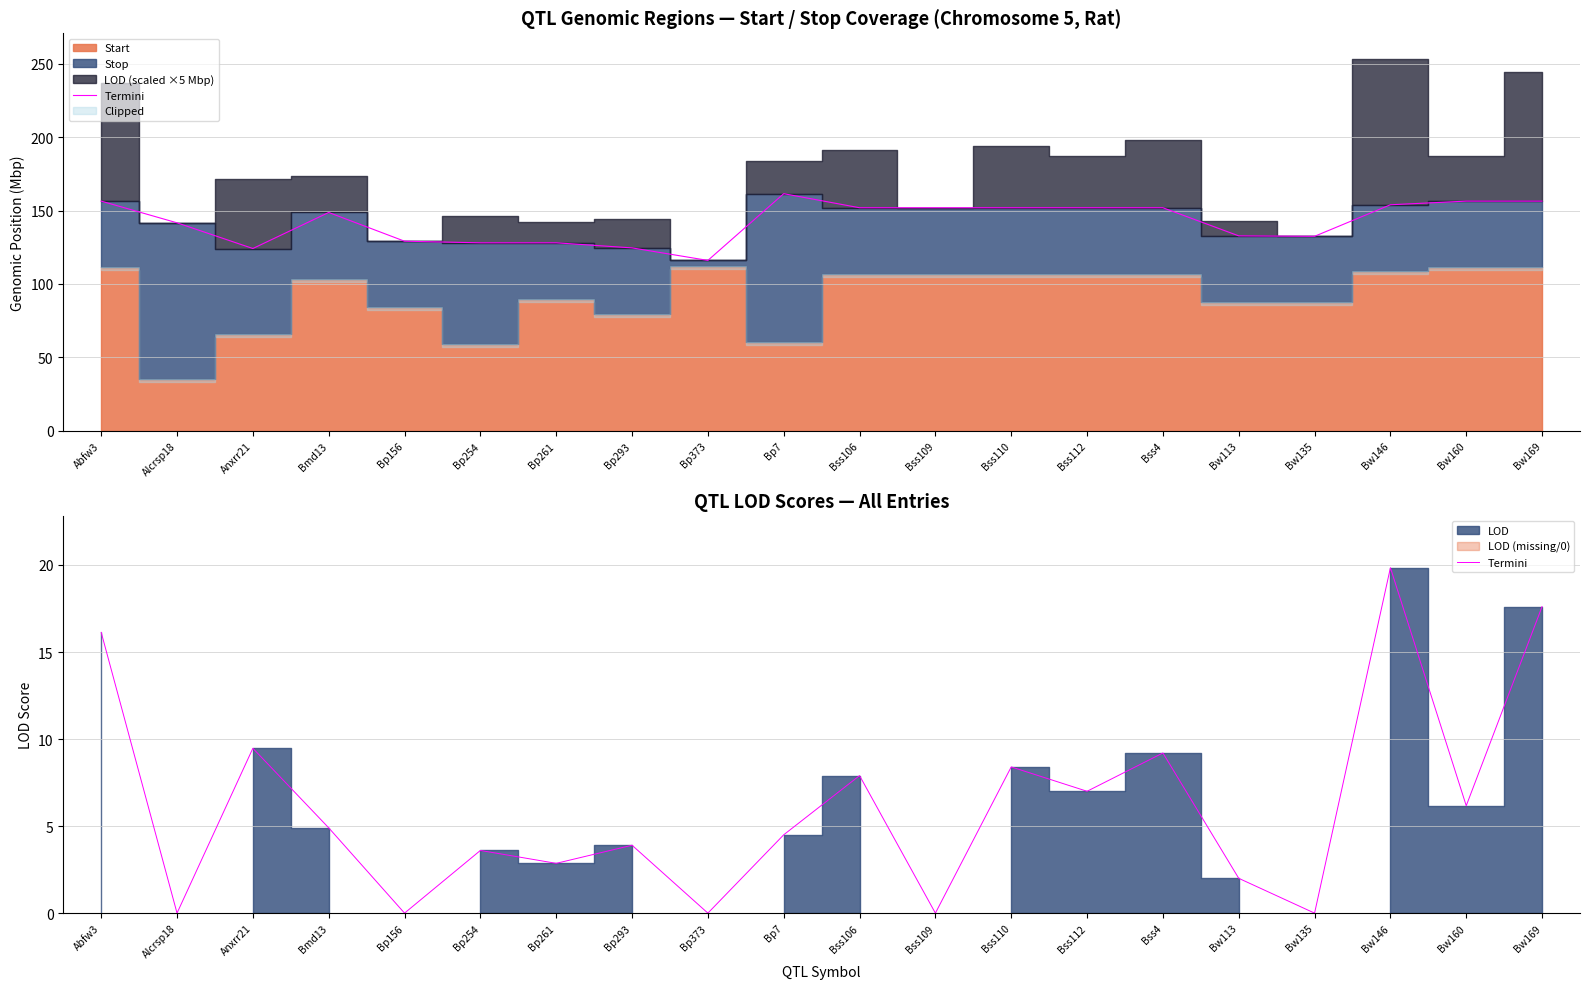

Between Anxrr21 and Bp293, which is larger?

Anxrr21